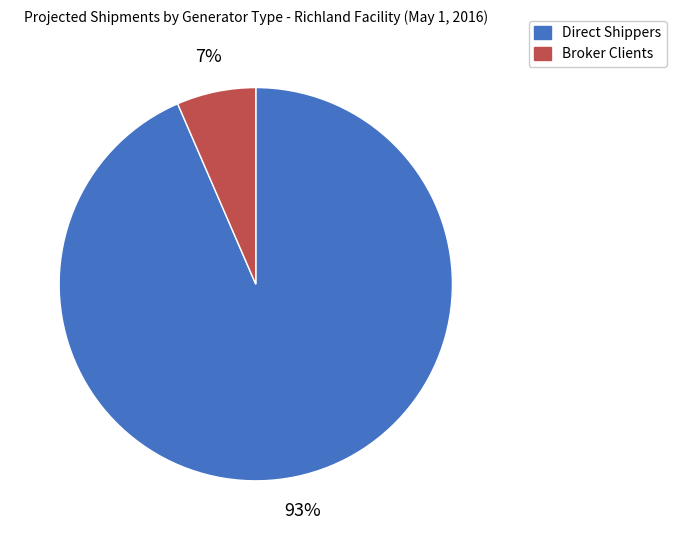

True or false: Broker Clients accounts for 1% of the total.

False